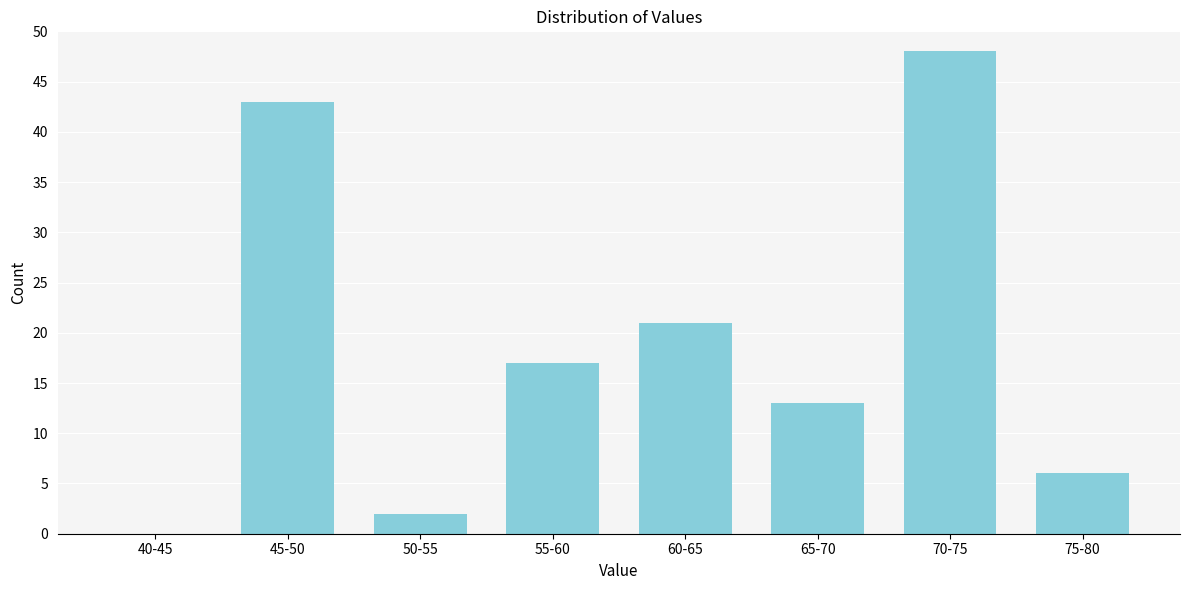

Reading left to right, what are all the values shown in this chart?

40-45=0	45-50=43	50-55=2	55-60=17	60-65=21	65-70=13	70-75=48	75-80=6